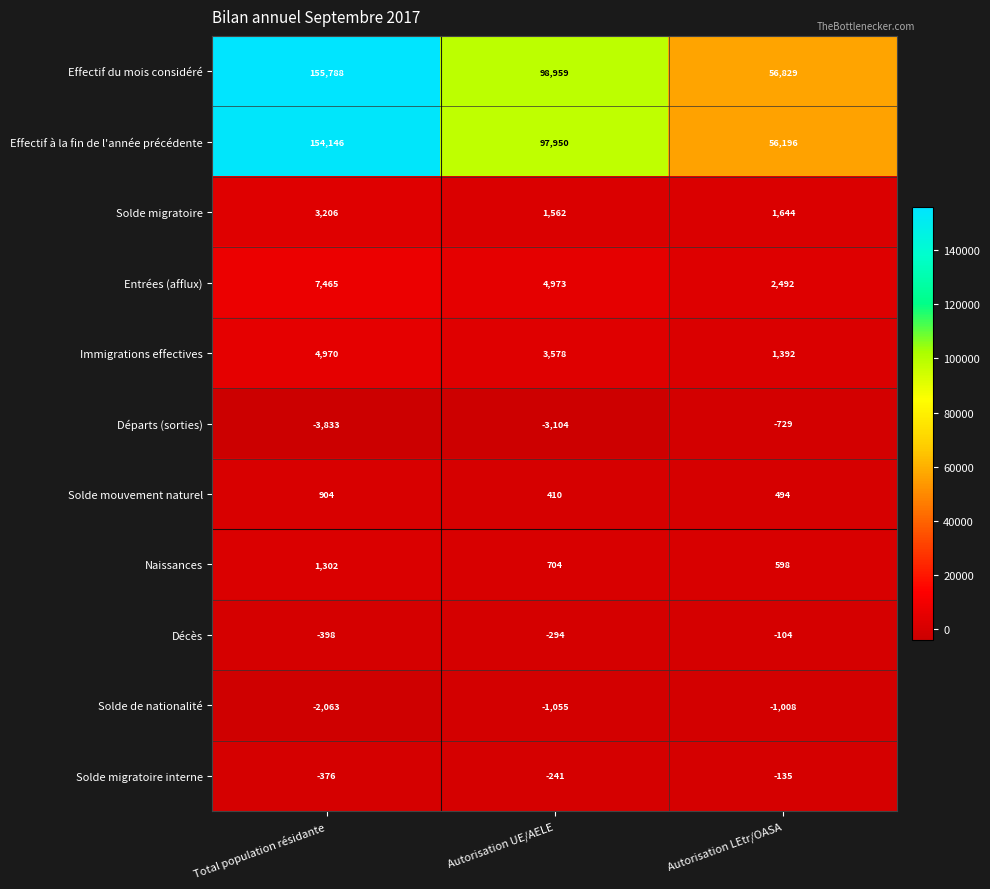

The value of Effectif du mois considéré at Autorisation LEtr/OASA is 18141. True or false?

False